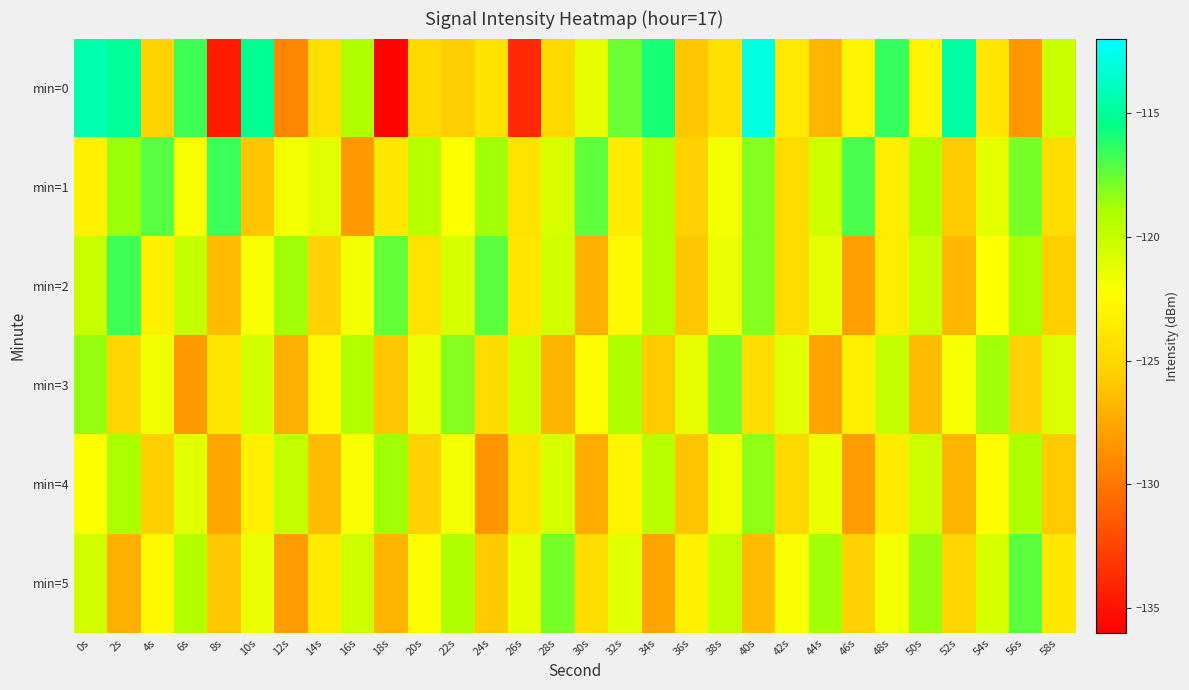

Reading right to left, list all the values displayed in this chart.

min=0: 58s=-120.2	56s=-128.4	54s=-124.0	52s=-114.7	50s=-122.9	48s=-116.5	46s=-123.0	44s=-126.8	42s=-123.8	40s=-112.9	38s=-124.3	36s=-125.9	34s=-115.9	32s=-117.6	30s=-121.3	28s=-124.9	26s=-133.9	24s=-124.2	22s=-125.5	20s=-124.8	18s=-135.7	16s=-119.0	14s=-124.4	12s=-129.2	10s=-115.1	8s=-134.6	6s=-116.8	4s=-125.2	2s=-115.0	0s=-114.4
min=1: 58s=-124.5	56s=-117.9	54s=-121.3	52s=-125.7	50s=-119.1	48s=-123.5	46s=-116.9	44s=-120.3	42s=-124.7	40s=-118.1	38s=-121.9	36s=-125.3	34s=-119.2	32s=-123.6	30s=-117.4	28s=-120.8	26s=-124.1	24s=-118.7	22s=-122.3	20s=-119.5	18s=-123.9	16s=-128.3	14s=-121.2	12s=-121.9	10s=-126.0	8s=-116.6	6s=-122.1	4s=-117.2	2s=-118.6	0s=-123.2
min=2: 58s=-125.5	56s=-118.9	54s=-122.3	52s=-126.7	50s=-120.1	48s=-123.5	46s=-127.9	44s=-121.3	42s=-124.7	40s=-118.1	38s=-121.5	36s=-125.9	34s=-119.3	32s=-122.7	30s=-127.1	28s=-120.5	26s=-123.9	24s=-117.3	22s=-120.7	20s=-124.1	18s=-117.5	16s=-121.9	14s=-125.3	12s=-118.7	10s=-122.1	8s=-126.5	6s=-119.9	4s=-123.3	2s=-116.7	0s=-120.1
min=3: 58s=-120.9	56s=-125.3	54s=-118.7	52s=-122.1	50s=-126.5	48s=-119.9	46s=-123.3	44s=-127.7	42s=-121.1	40s=-124.5	38s=-117.9	36s=-121.3	34s=-125.7	32s=-119.1	30s=-122.5	28s=-126.9	26s=-120.3	24s=-124.7	22s=-118.1	20s=-121.5	18s=-125.9	16s=-119.3	14s=-122.7	12s=-127.1	10s=-120.5	8s=-123.9	6s=-128.3	4s=-121.7	2s=-125.1	0s=-118.5
min=4: 58s=-125.7	56s=-119.1	54s=-122.5	52s=-126.9	50s=-120.3	48s=-123.7	46s=-128.1	44s=-121.5	42s=-124.9	40s=-118.3	38s=-121.7	36s=-126.1	34s=-119.5	32s=-122.9	30s=-127.3	28s=-120.7	26s=-124.1	24s=-128.5	22s=-121.9	20s=-125.3	18s=-118.7	16s=-122.1	14s=-126.5	12s=-119.9	10s=-123.3	8s=-127.7	6s=-121.1	4s=-125.5	2s=-118.9	0s=-122.3
min=5: 58s=-123.9	56s=-117.3	54s=-120.7	52s=-125.1	50s=-118.5	48s=-121.9	46s=-125.3	44s=-118.7	42s=-122.1	40s=-126.5	38s=-119.9	36s=-123.3	34s=-127.7	32s=-121.1	30s=-124.5	28s=-117.9	26s=-121.3	24s=-125.7	22s=-119.1	20s=-122.5	18s=-126.9	16s=-120.3	14s=-123.7	12s=-128.1	10s=-121.5	8s=-125.9	6s=-119.3	4s=-122.7	2s=-127.1	0s=-120.5